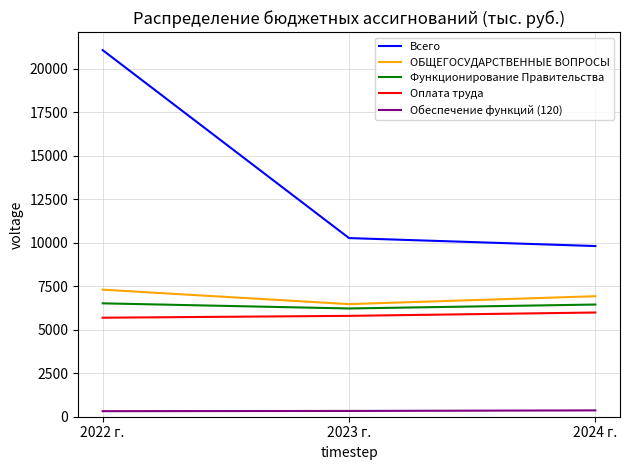

What is the sum of the Обеспечение функций (120) values at 2023 г. and 2024 г.?

696.5